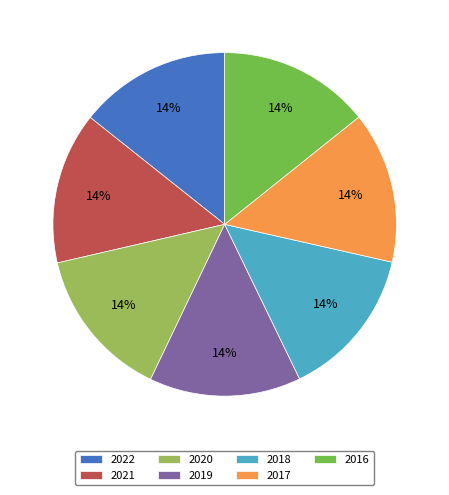

How many segments does this pie chart have?

7